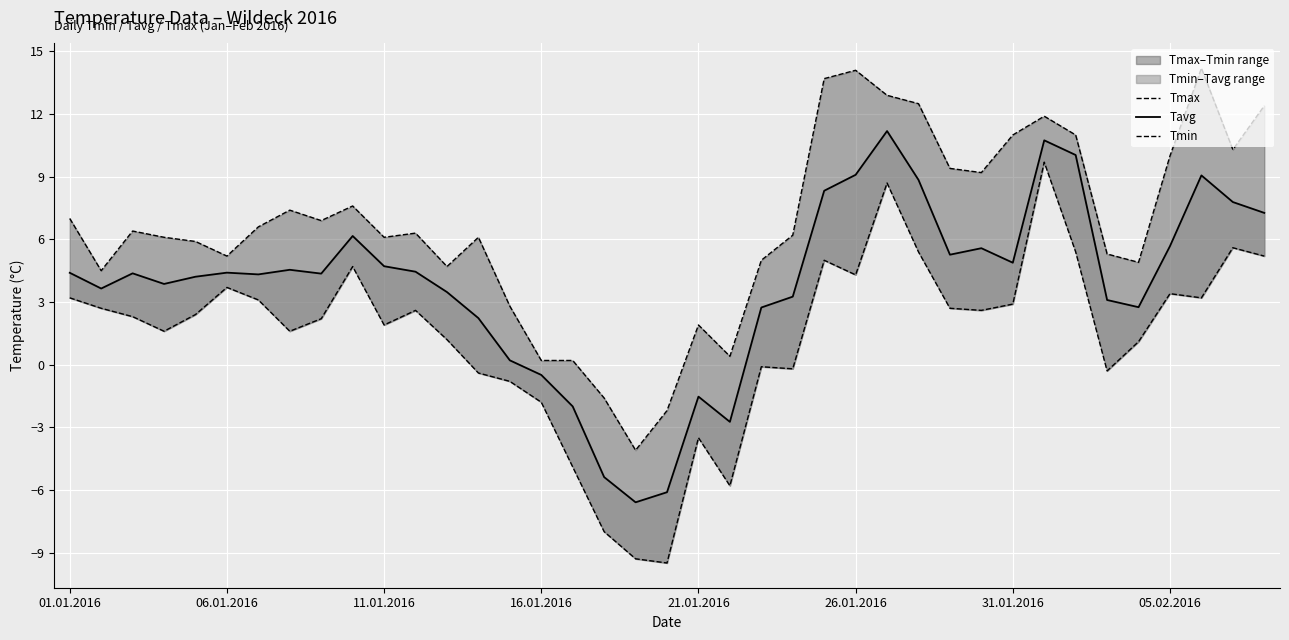

True or false: Tavg and Tmin cross at least once.

False